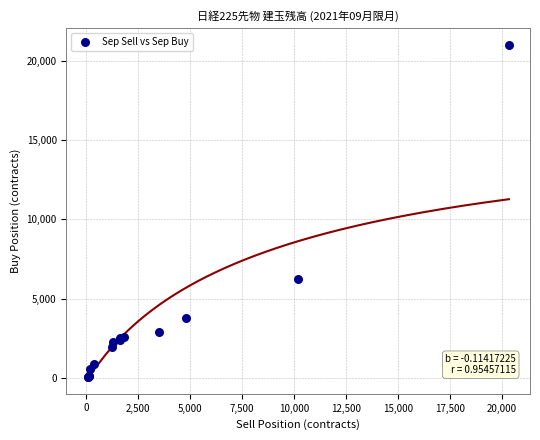

What Y value in the scatter plot is closest to 10545?

6247